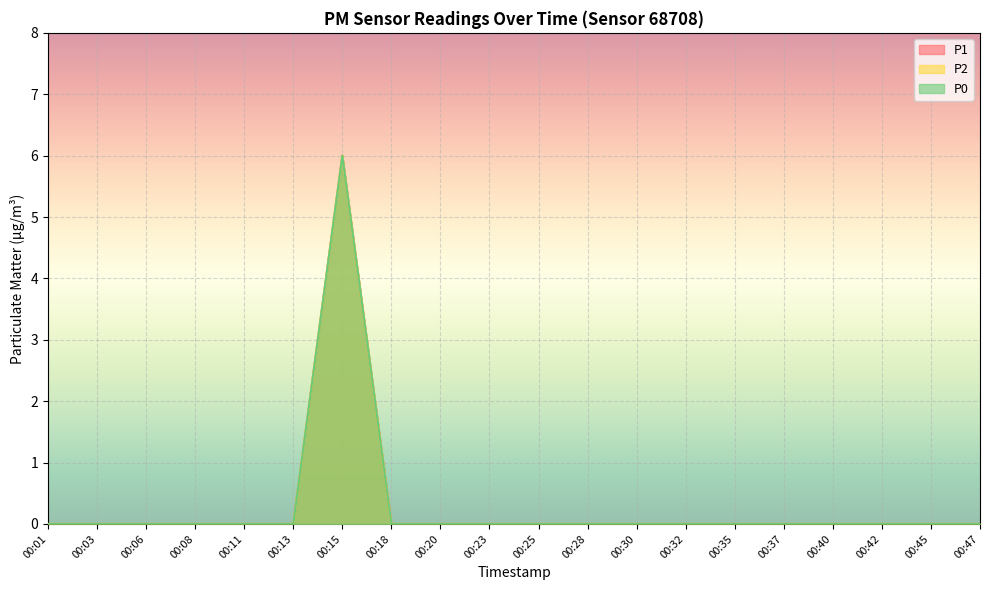

True or false: P0 has a value of 0 at 00:47.

True